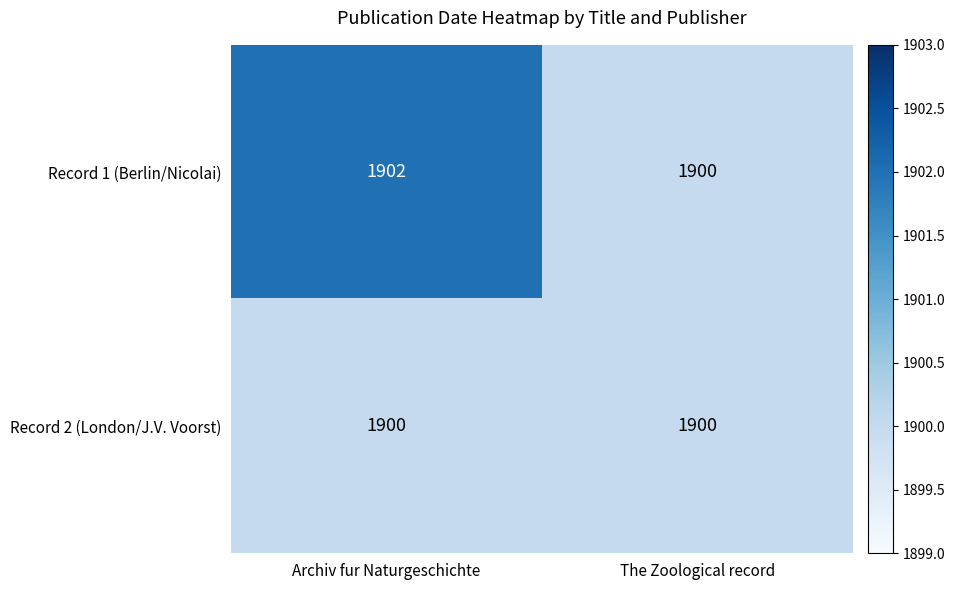

What value does the Record 2 (London/J.V. Voorst) series have at The Zoological record?

1900